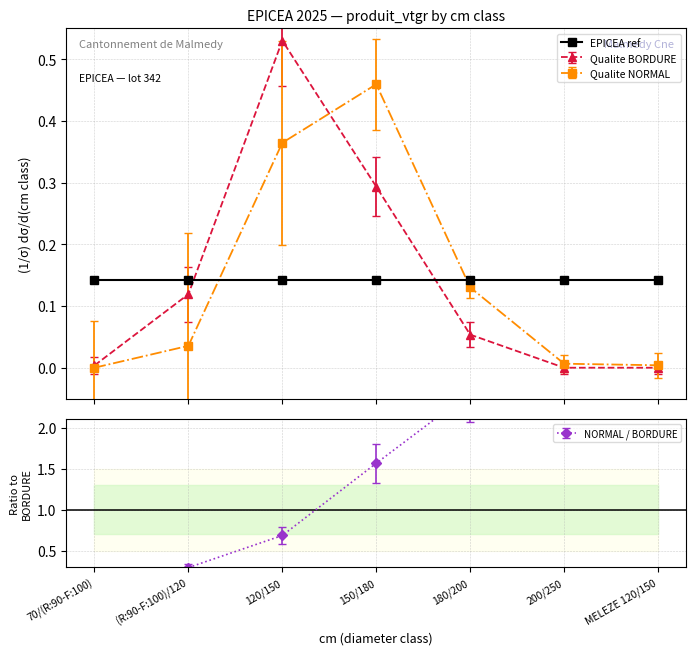

Does the chart display data point markers on the line(s)?

Yes